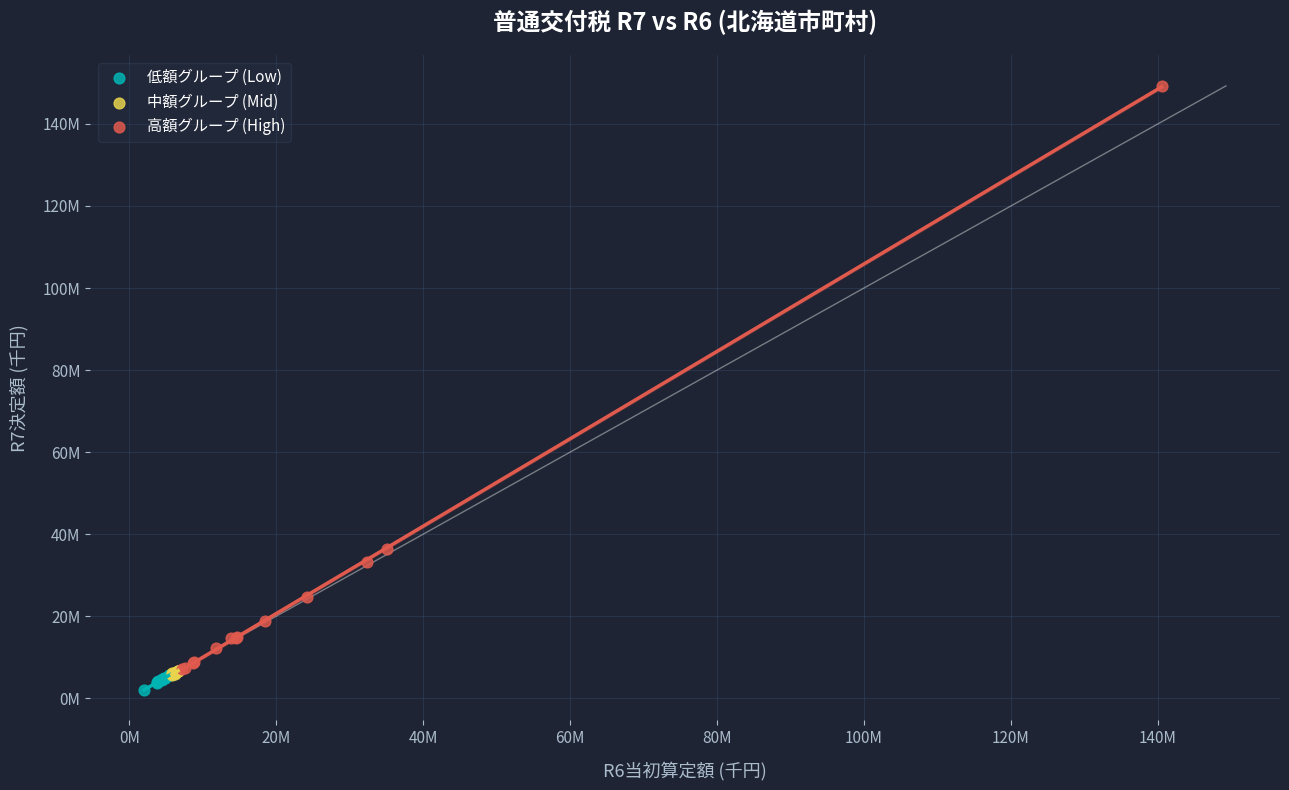

What are all the series names shown in the legend?

低額グループ (Low), 中額グループ (Mid), 高額グループ (High)